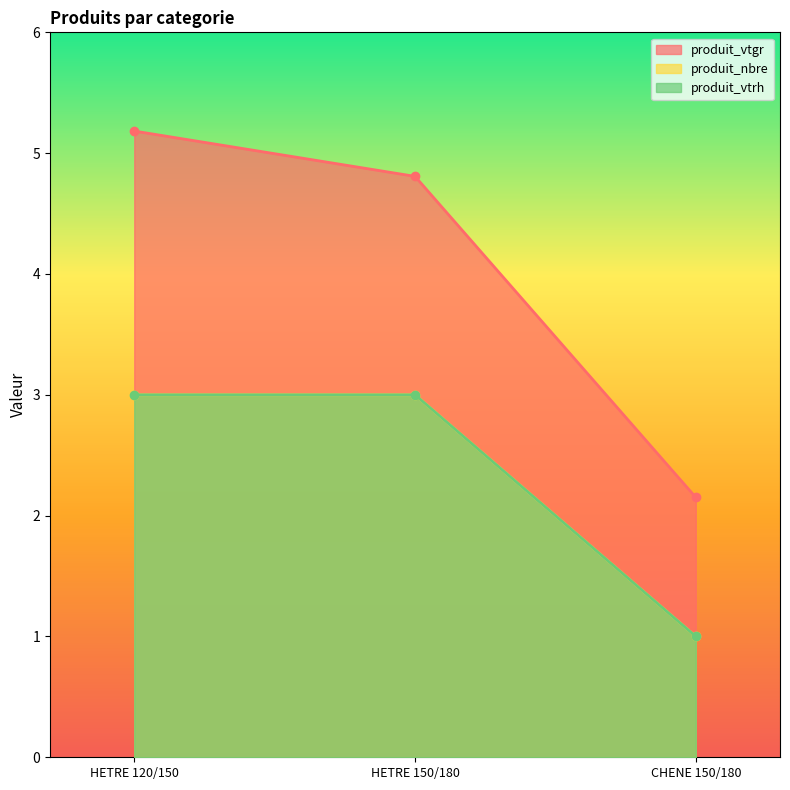

Is it true that produit_nbre equals 1.4 at HETRE 150/180?

False